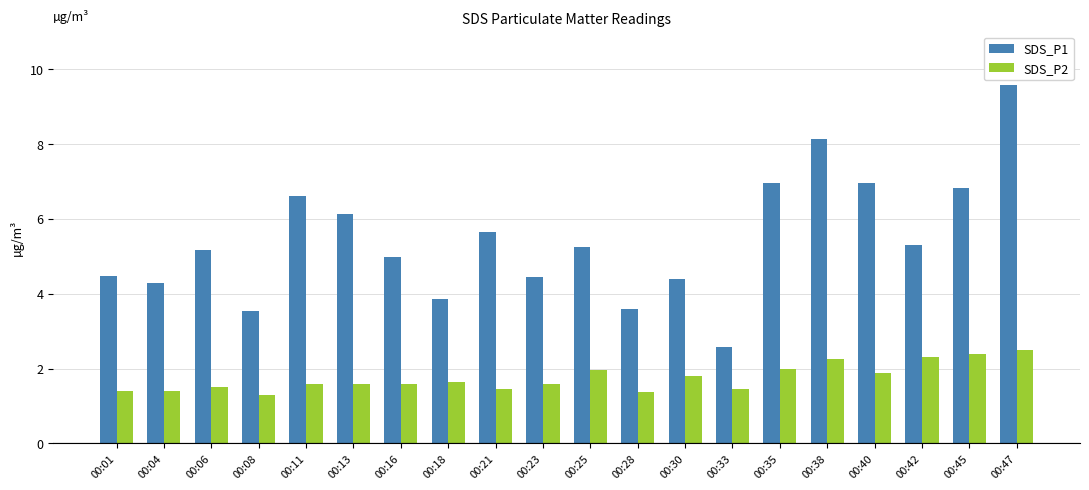

At 00:06, list the series in order from largest to smallest.

SDS_P1, SDS_P2